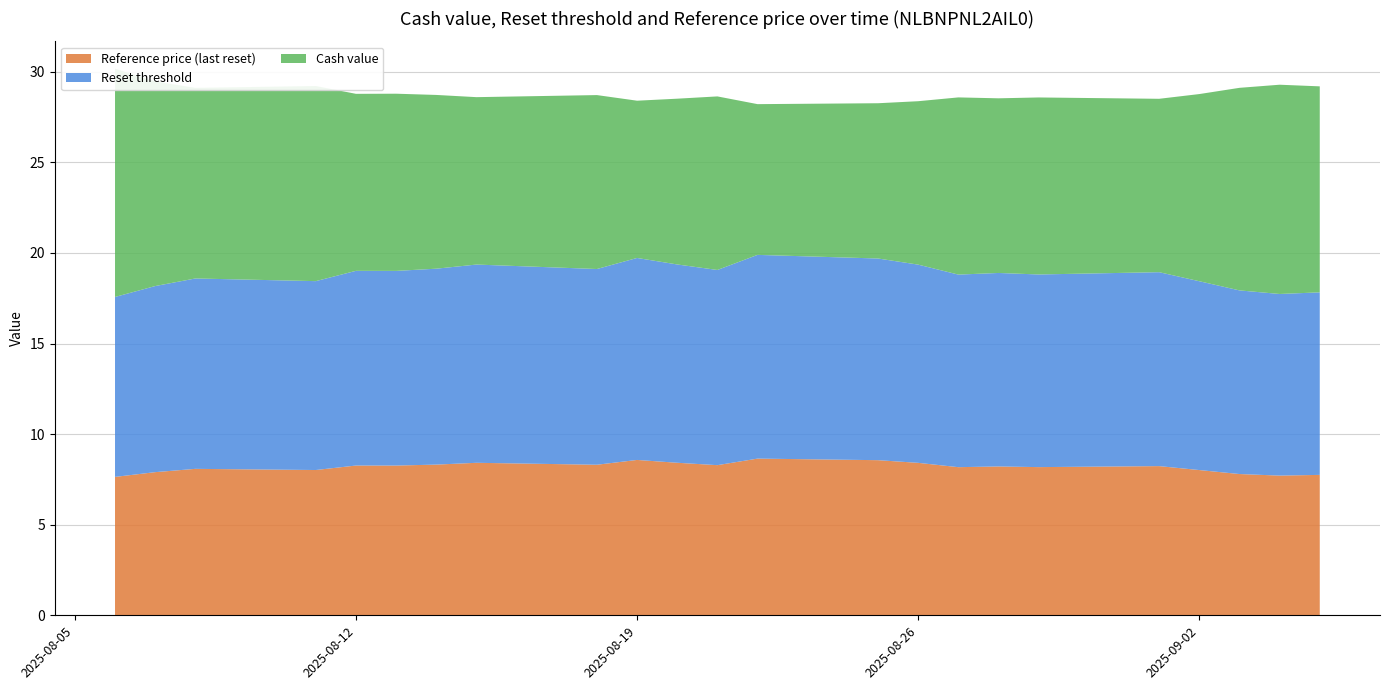

Reading right to left, extract all data points from this chart.

Reference price (last reset): 7.8	7.7	7.8	8.0	8.2	8.2	8.2	8.2	8.4	8.6	8.6	8.3	8.4	8.6	8.3	8.4	8.3	8.3	8.3	8.0	8.1	7.9	7.6
Reset threshold: 10.1	10.0	10.1	10.4	10.7	10.6	10.7	10.6	10.9	11.1	11.2	10.8	10.9	11.1	10.8	10.9	10.8	10.7	10.7	10.4	10.5	10.3	9.9
Cash value: 11.4	11.6	11.2	10.3	9.6	9.8	9.6	9.8	9.0	8.6	8.3	9.6	9.2	8.7	9.6	9.2	9.6	9.8	9.8	10.8	10.5	11.3	12.6